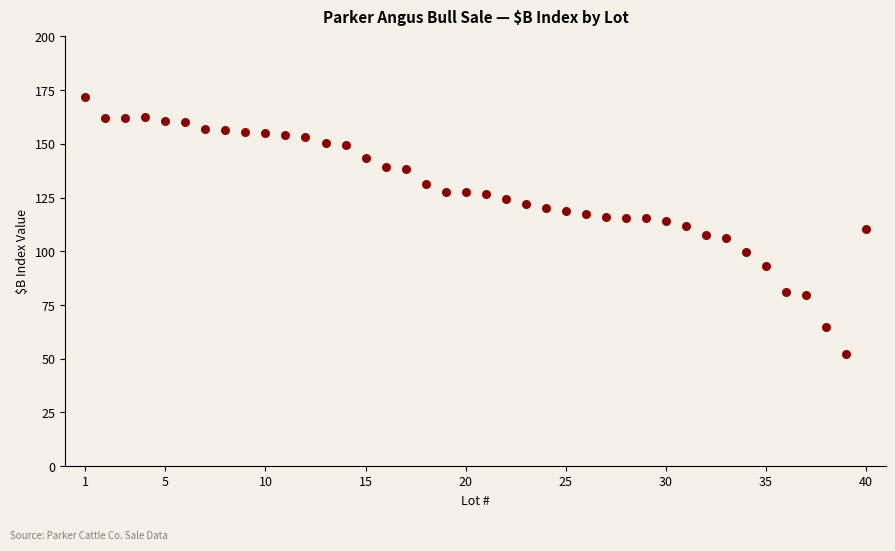

What is the range of X values (max minus min)?

39.0